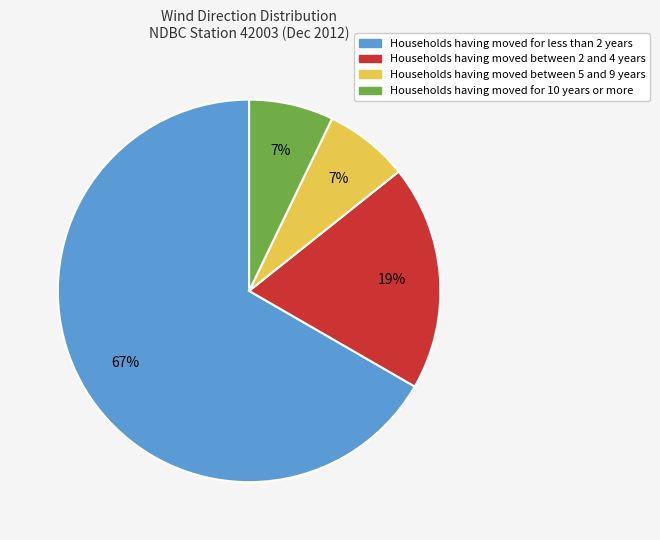

Is the sum of Households having moved for 10 years or more and Households having moved between 5 and 9 years greater than half?

No